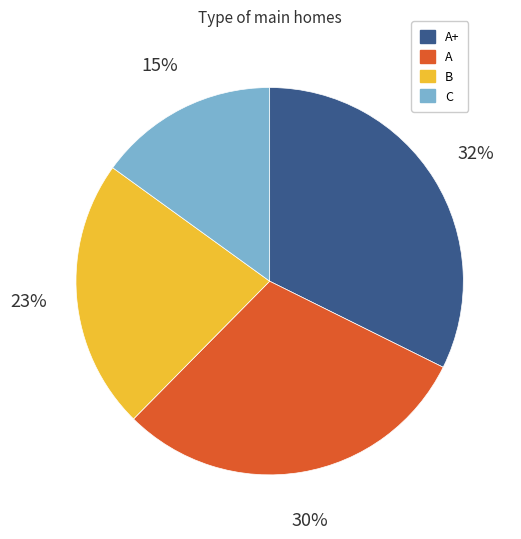

Which category has the smallest portion of the pie?

C